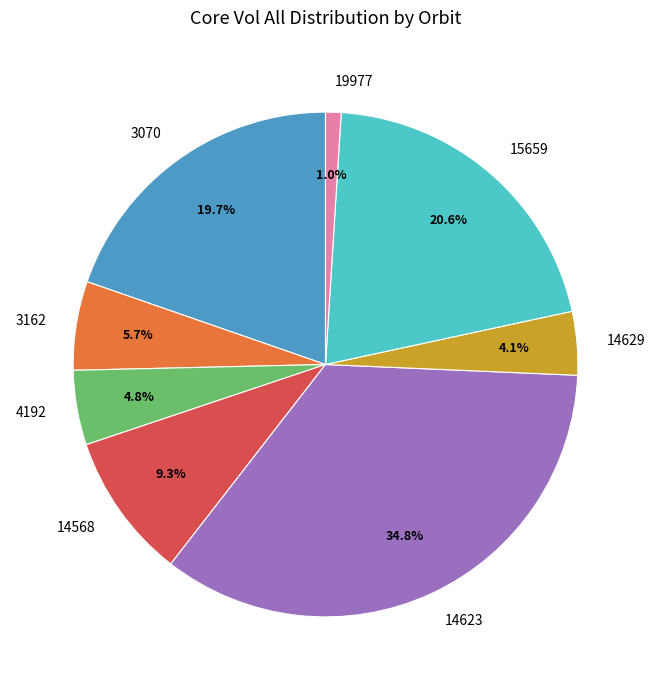

Is there a majority slice in this chart?

No